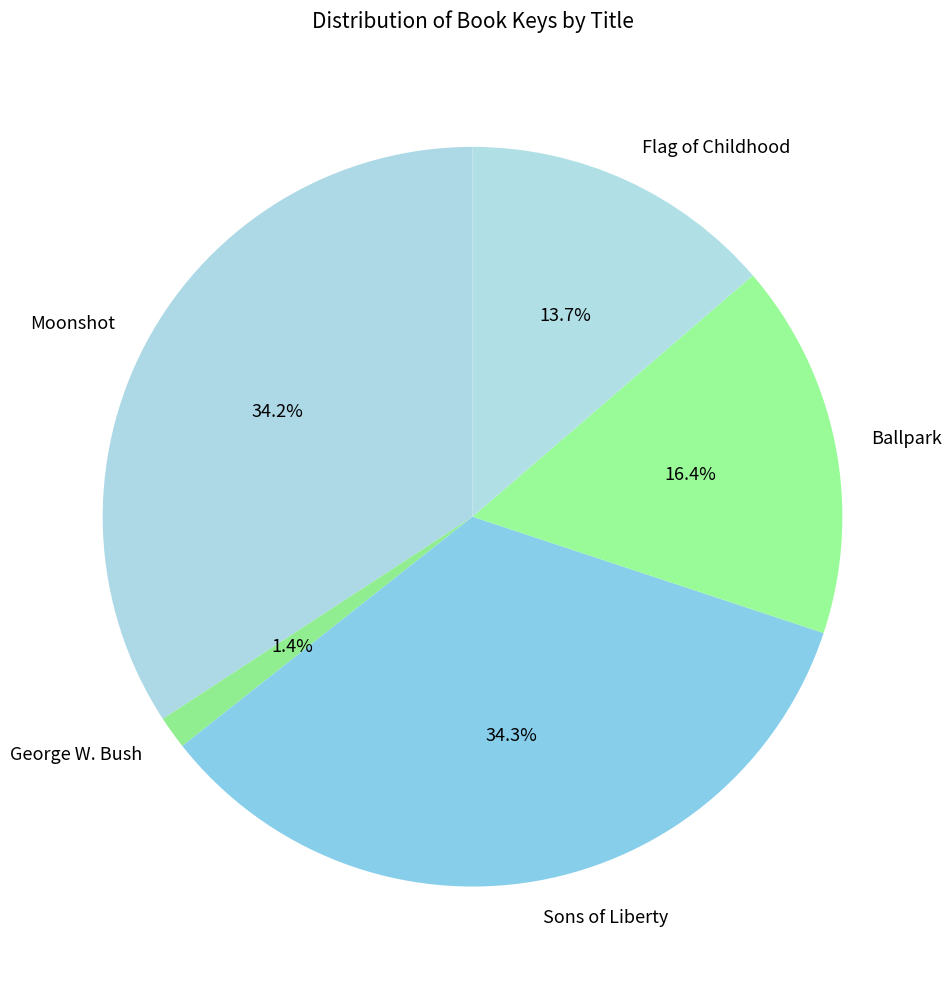

How many segments does this pie chart have?

5